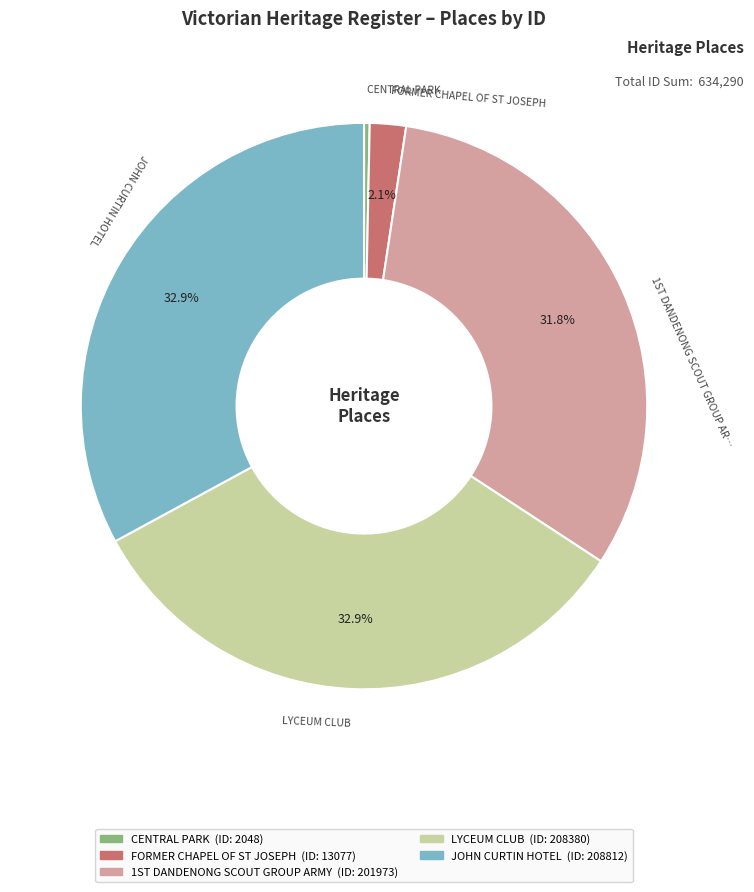

How many segments does this pie chart have?

5